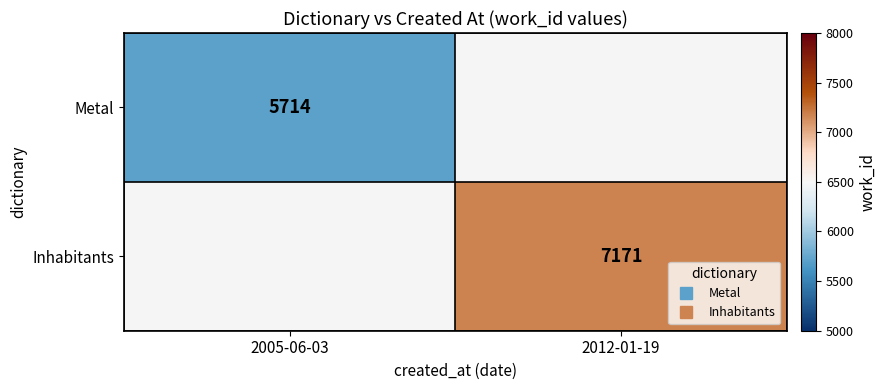

List the labels in order of Inhabitants value, smallest first.

2005-06-03, 2012-01-19